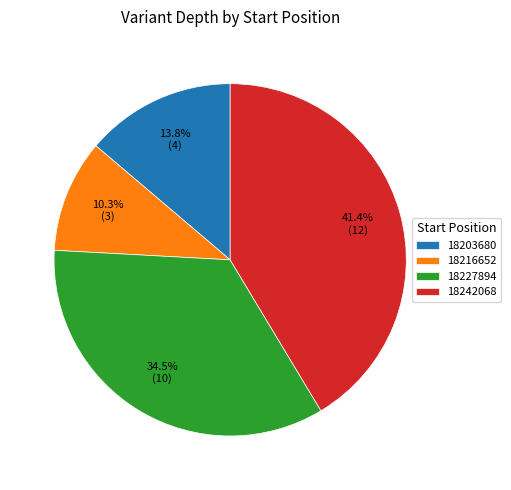

Which has a higher value, 18227894 or 18203680?

18227894